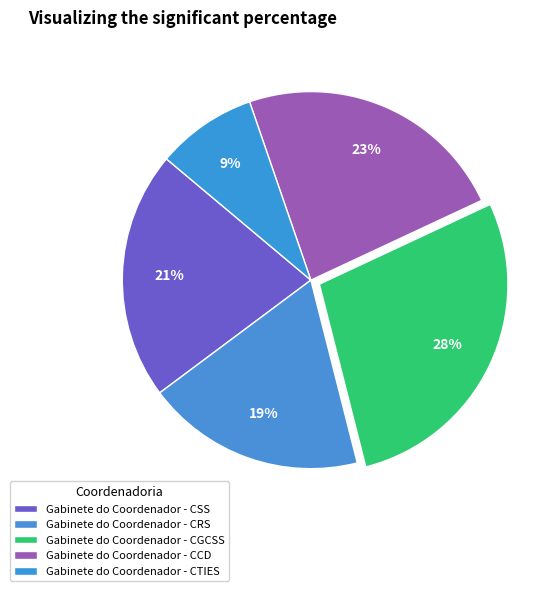

To the nearest percent, what percentage of the pie is Gabinete do Coordenador - CRS?

19%